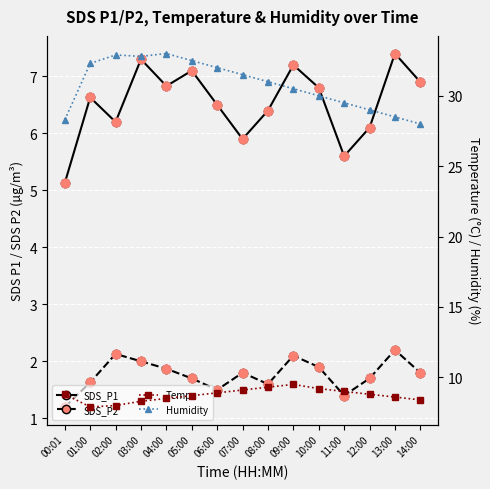

Which series has the largest total across all categories?

Humidity